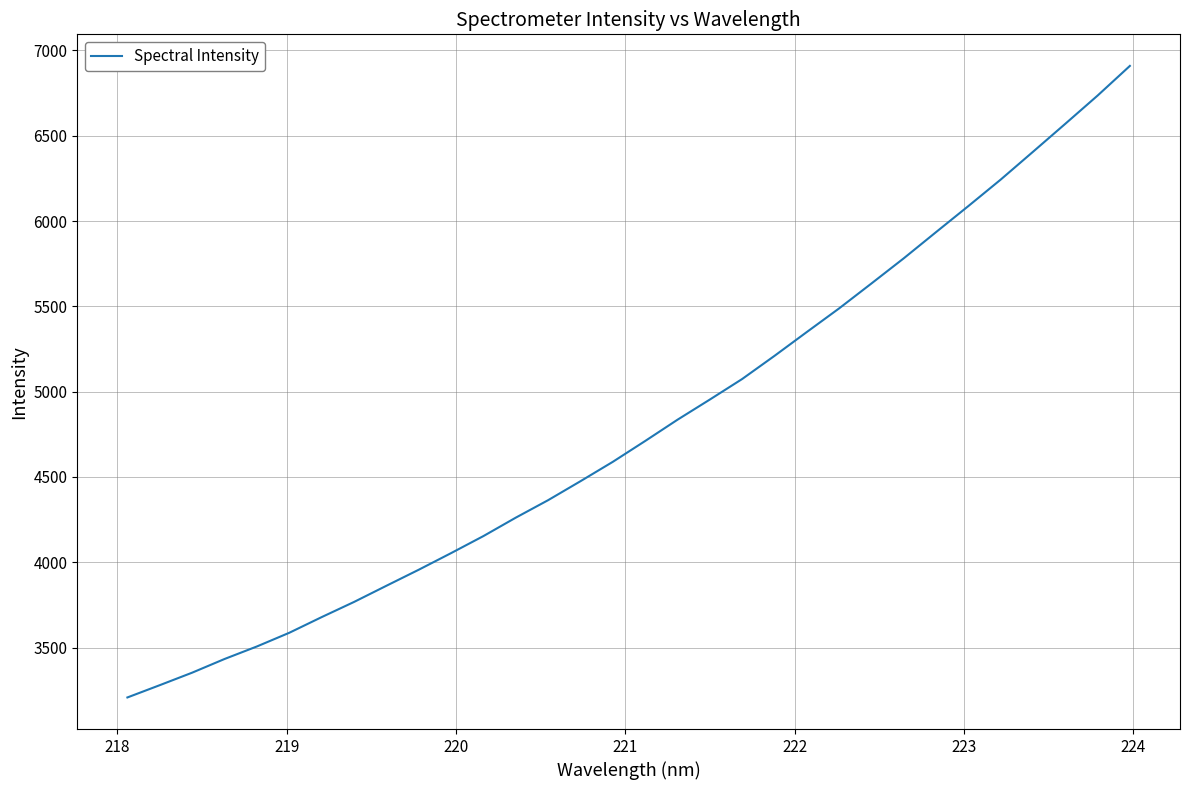

How many values exceed 4710?

16